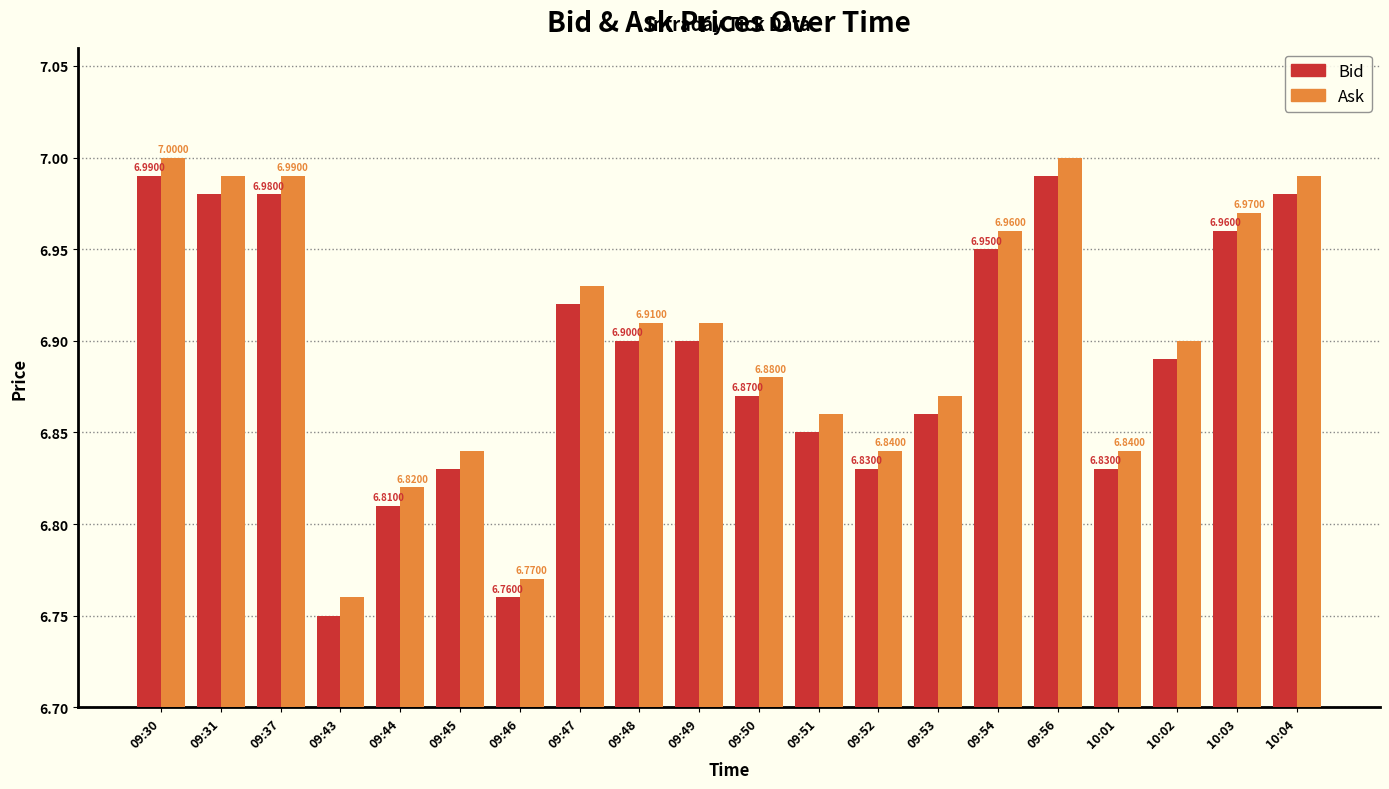

What is the approximate value of Ask at 09:54?

7.0